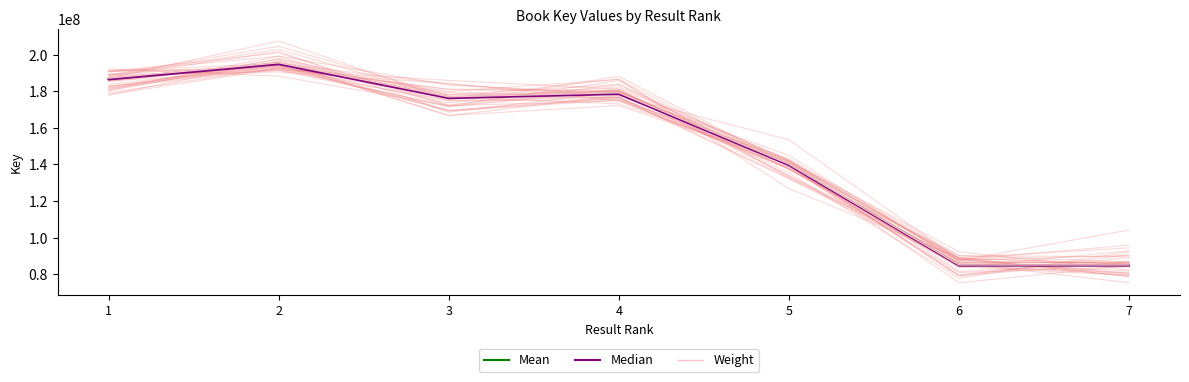

What is the value of the Median point at the 4th from the left?

178484137.4